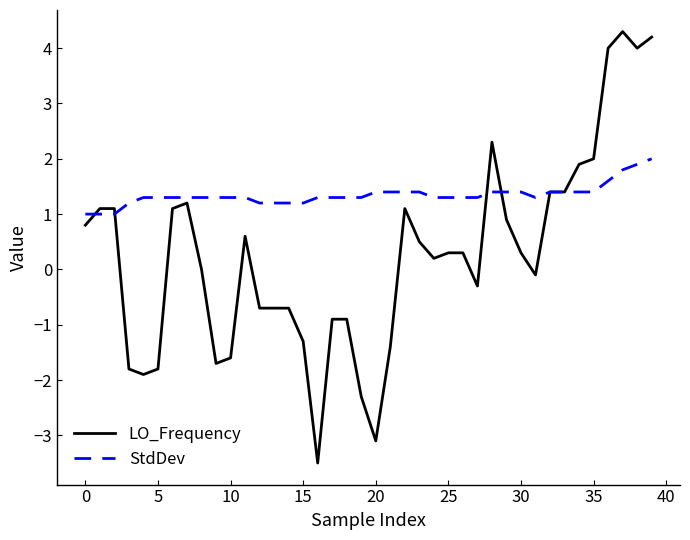

Which series has the largest range (max minus min)?

LO_Frequency